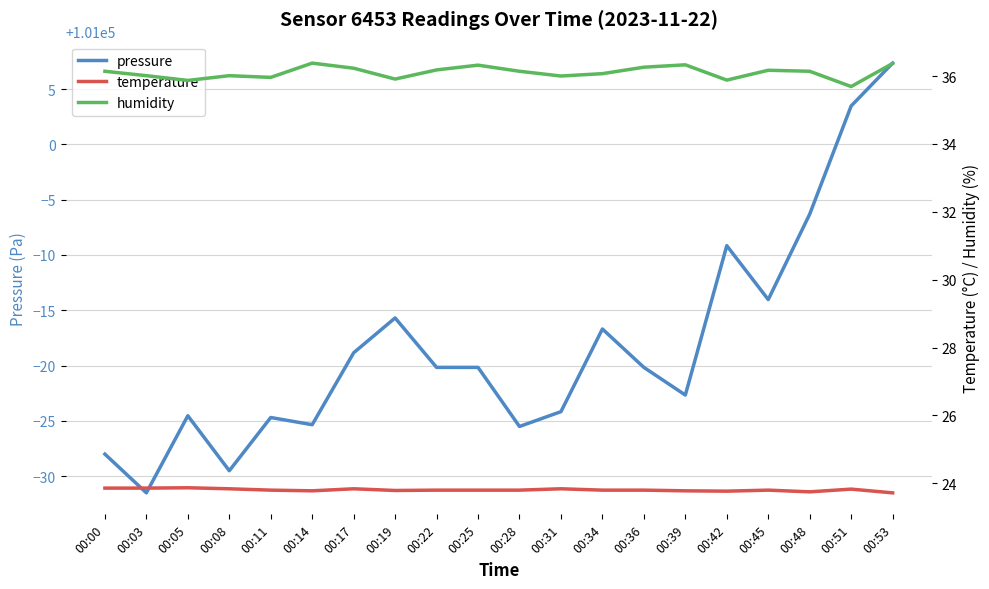

Which category has the highest value in the temperature series?

00:05